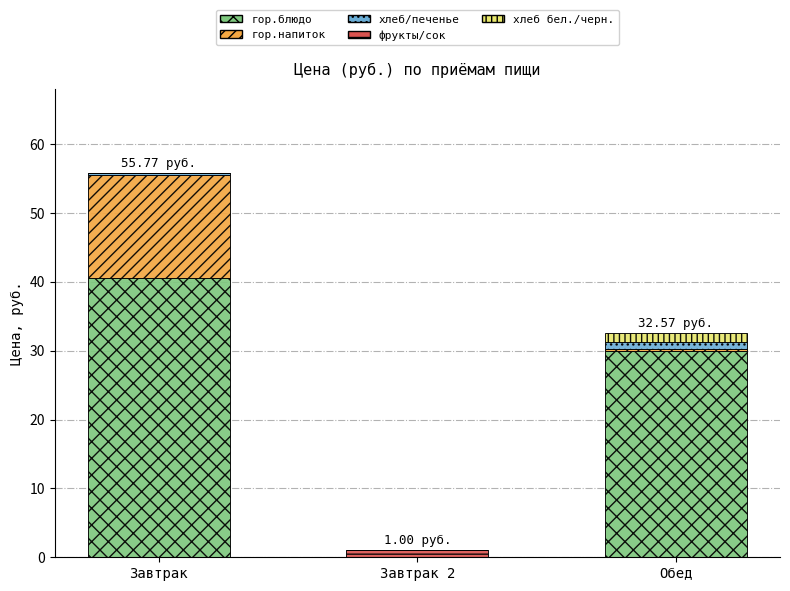

At which category is the sum across all series the highest?

Завтрак